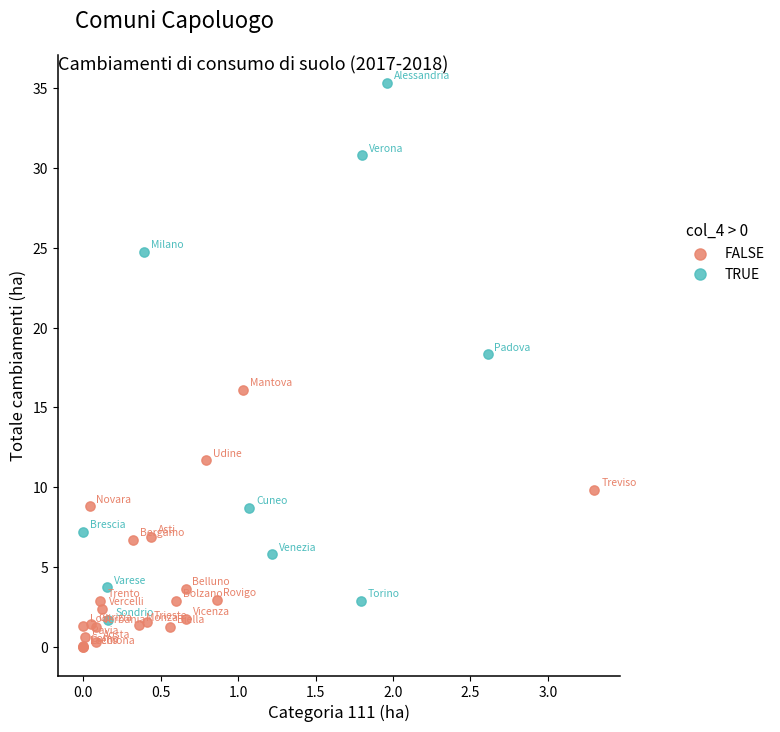

Which series contains the highest Y value?

TRUE